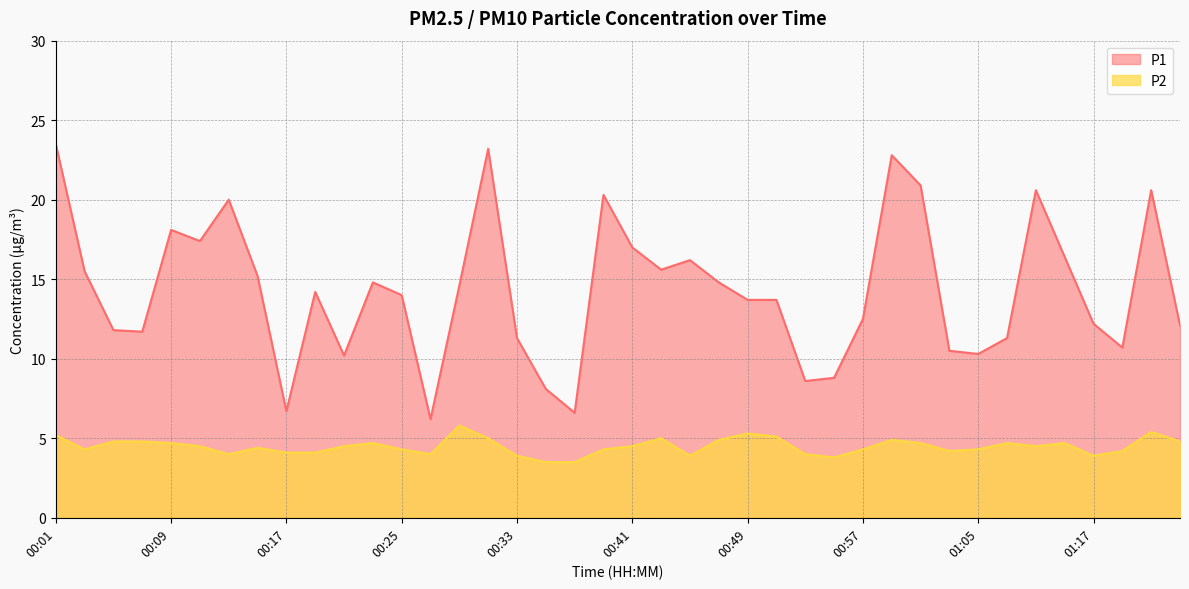

True or false: P1 and P2 intersect in this chart.

False